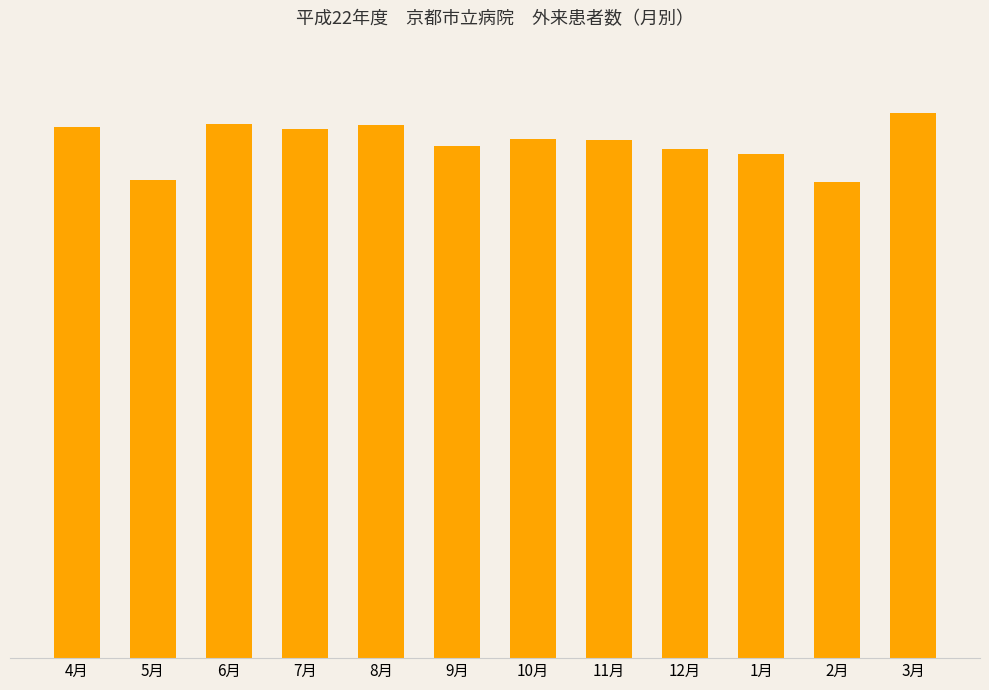

List the labels in order of value, smallest first.

2月, 5月, 1月, 12月, 9月, 11月, 10月, 7月, 4月, 8月, 6月, 3月